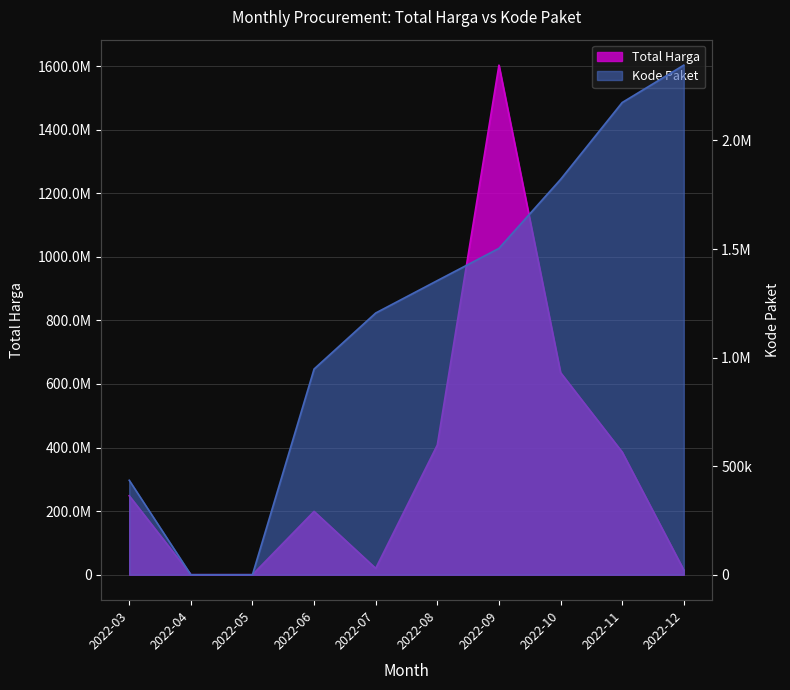

What is the highest value of the Kode Paket series?

2346755